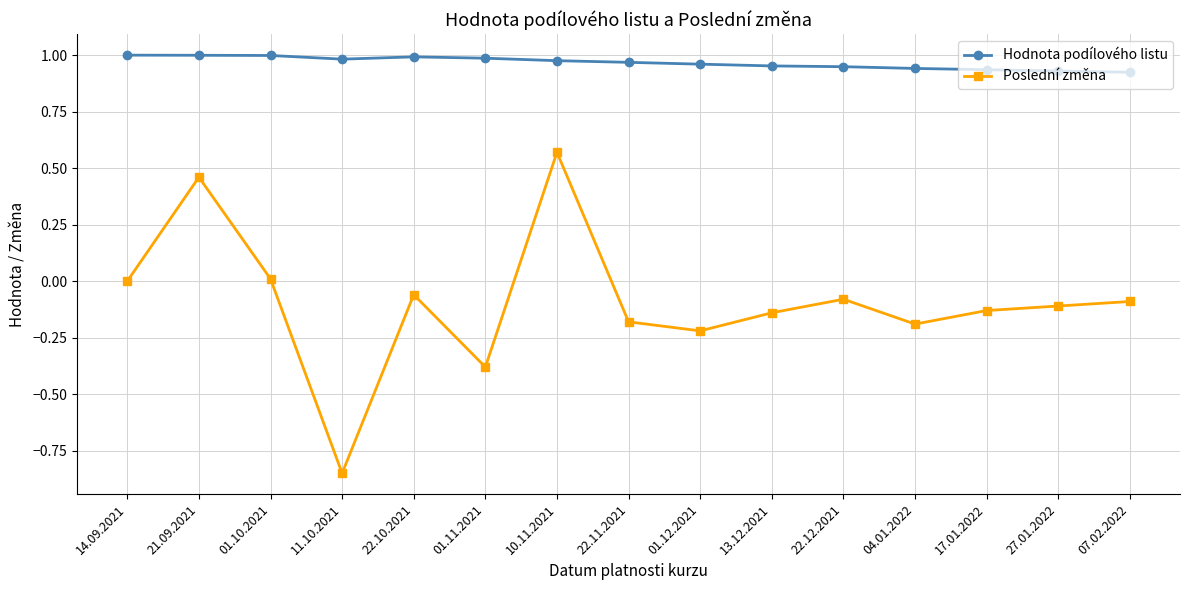

What is the sum of all Poslední změna values?

-1.4